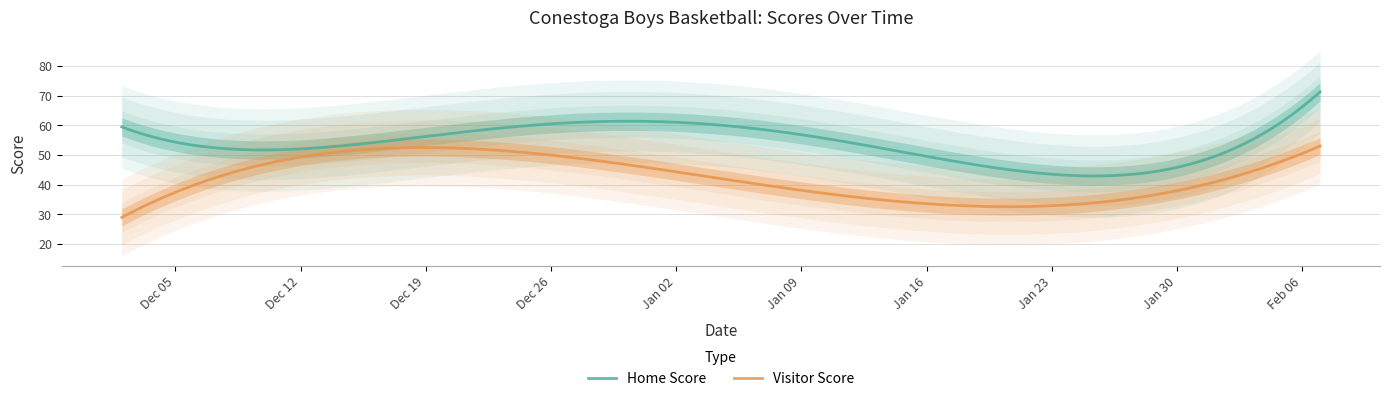

What are all the series names shown in the legend?

Home Score, Visitor Score